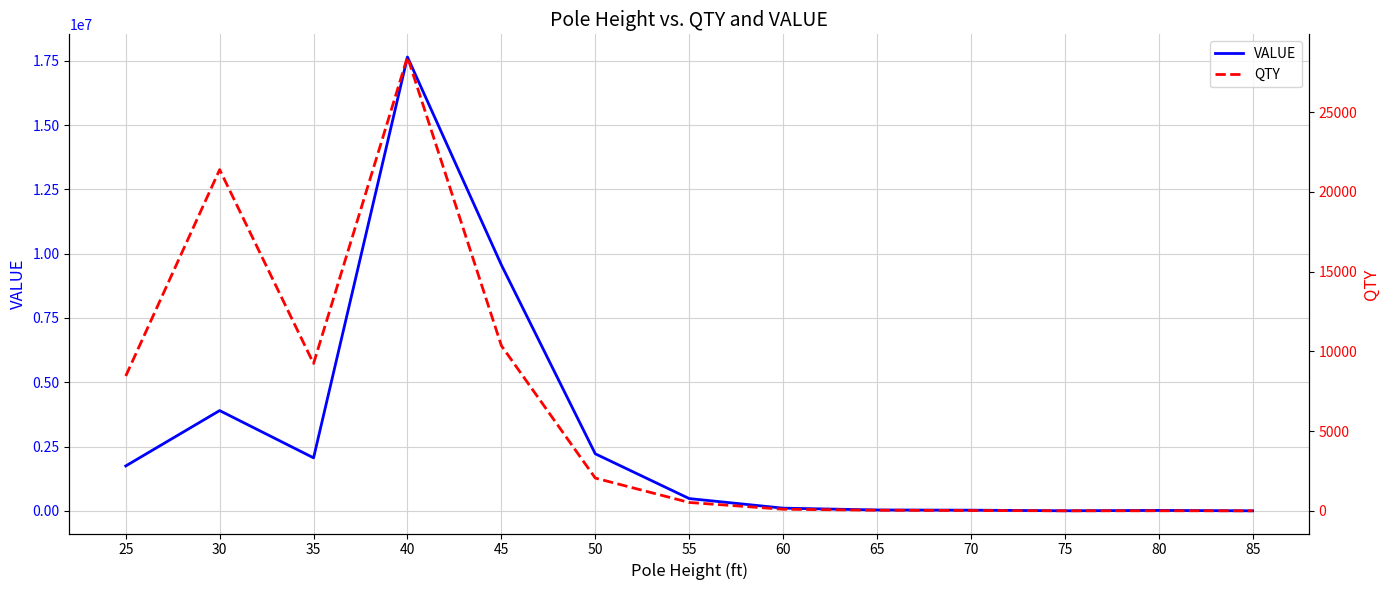

The VALUE series shows 11176.5 at 80. True or false?

False